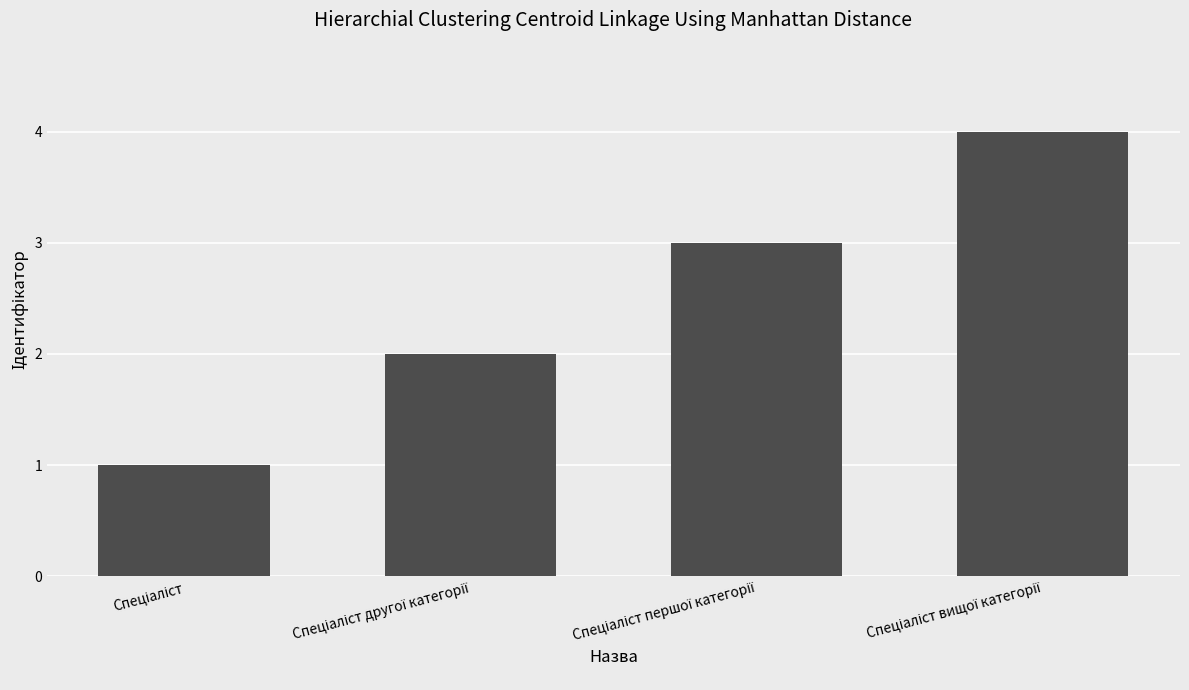

What is the maximum value shown in the chart?

4